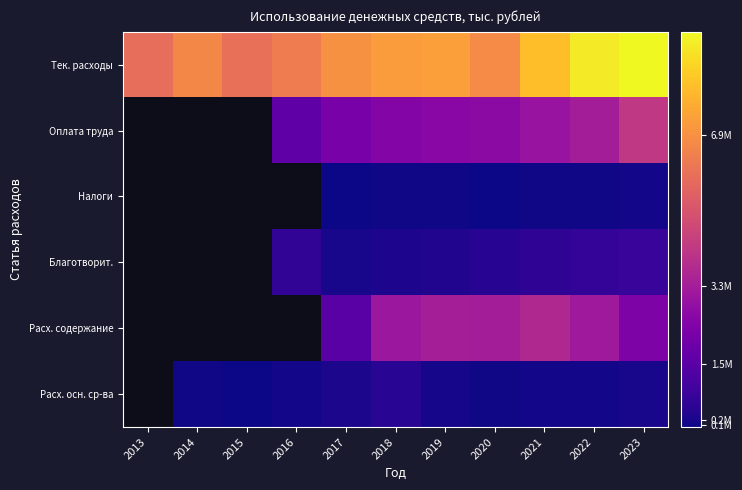

Which category has the lowest value in the Оплата труда series?

2013